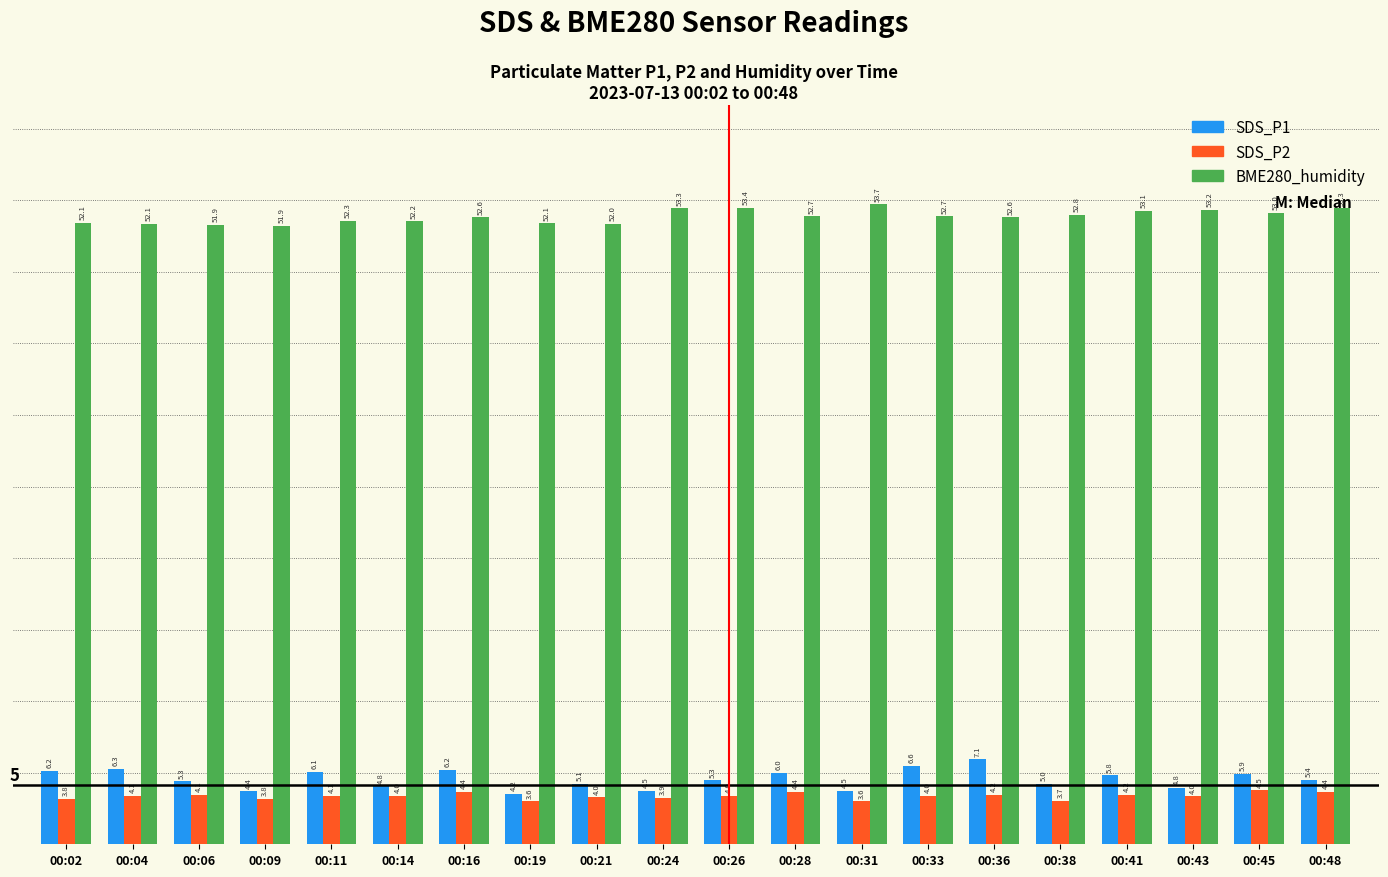

Where does the SDS_P2 series first go above 4?

00:04